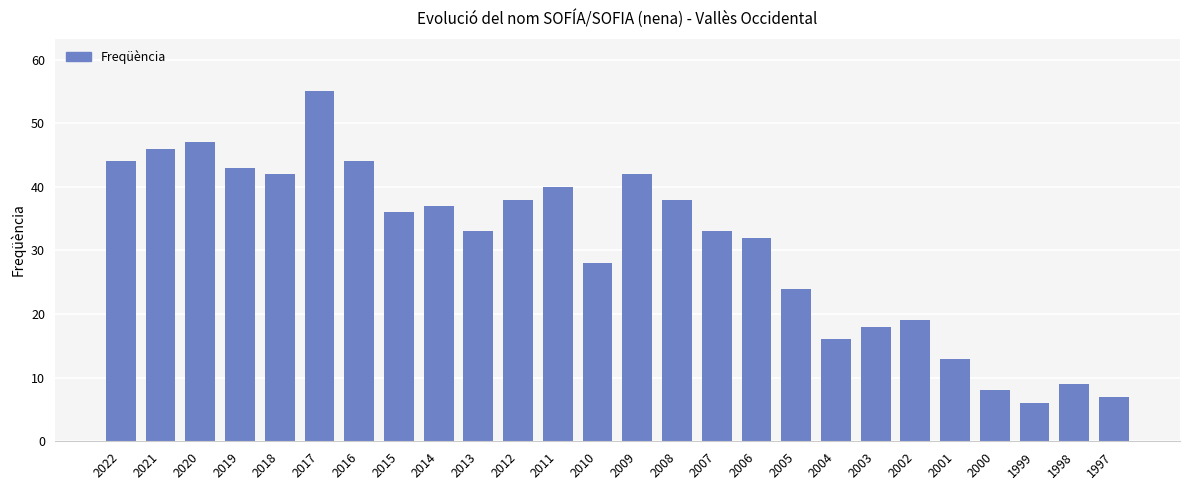

What is the difference between the maximum and minimum values?

49